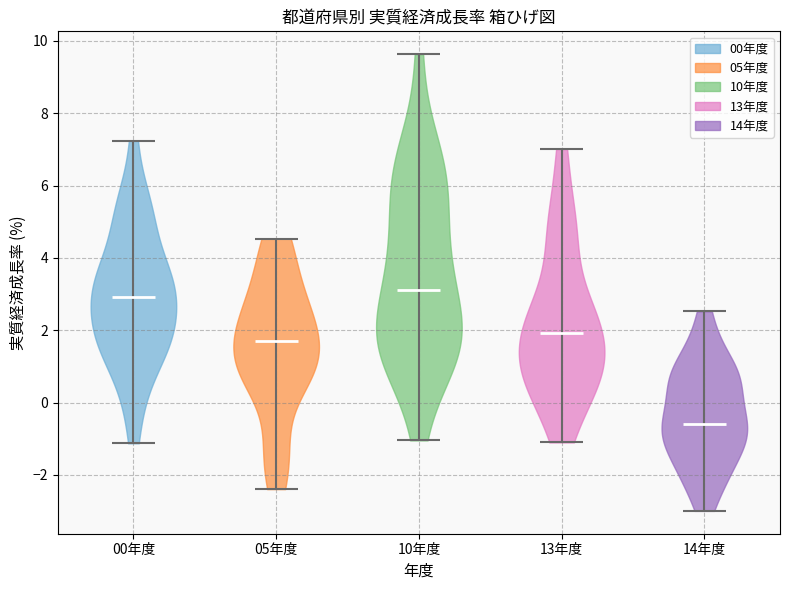

Reading left to right, read every violin against the y-axis: where its median line is, and the lowest and highest points it reaches. The values are not printed on the chart, so give them approximately, as read against the axis.

00年度: median line 3.0, lowest point -1.2, highest point 7.2
05年度: median line 1.8, lowest point -2.4, highest point 4.6
10年度: median line 3.2, lowest point -1.0, highest point 9.6
13年度: median line 2.0, lowest point -1.2, highest point 7.0
14年度: median line -0.6, lowest point -3.0, highest point 2.6